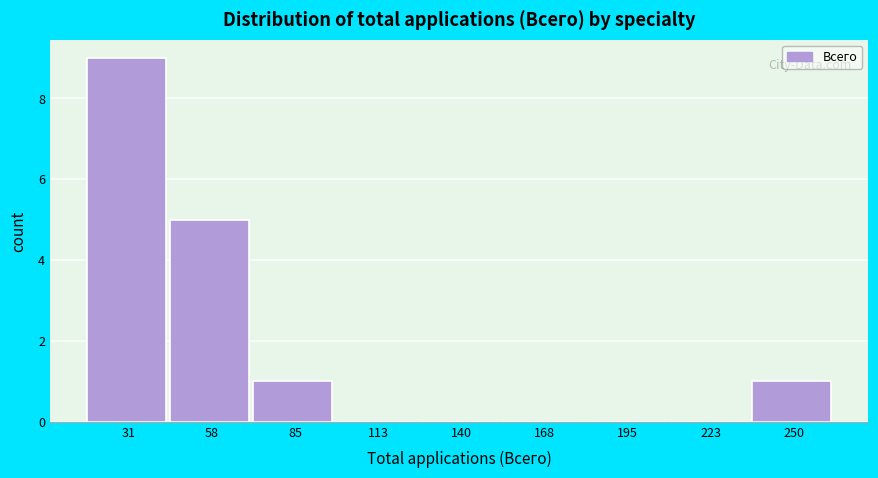

Reading right to left, transcribe all the data shown in this chart.

250=1	223=0	195=0	168=0	140=0	113=0	85=1	58=5	31=9